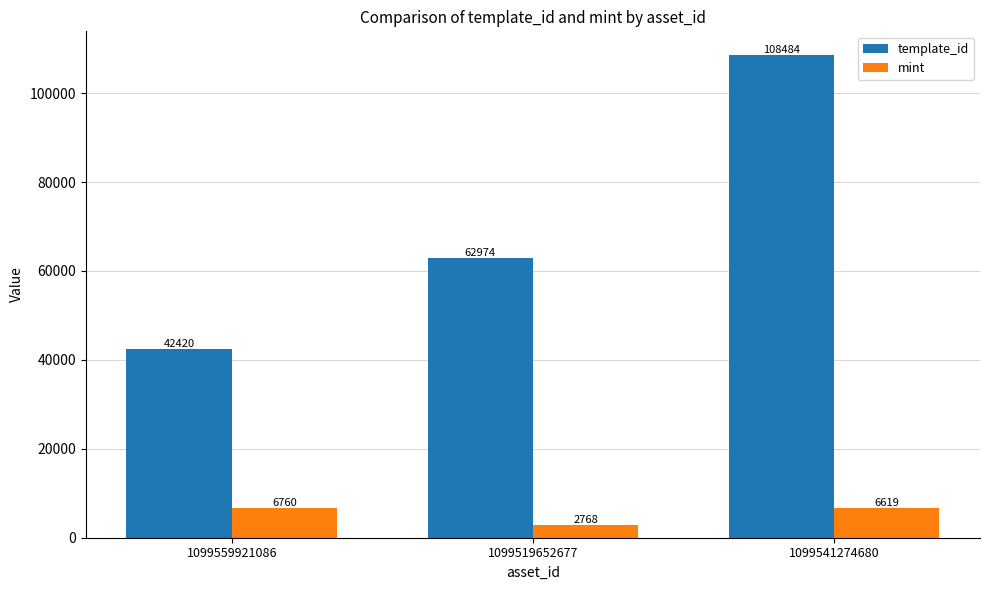

Which series has the largest total across all categories?

template_id